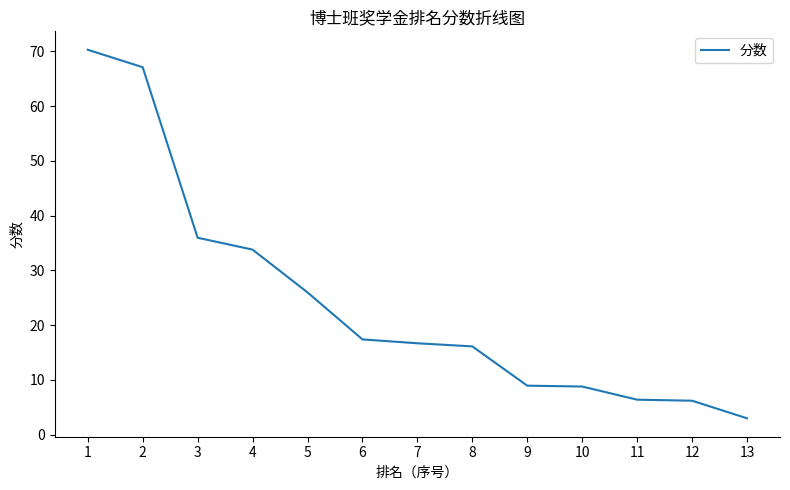

What is the minimum value shown in the chart?

3.0